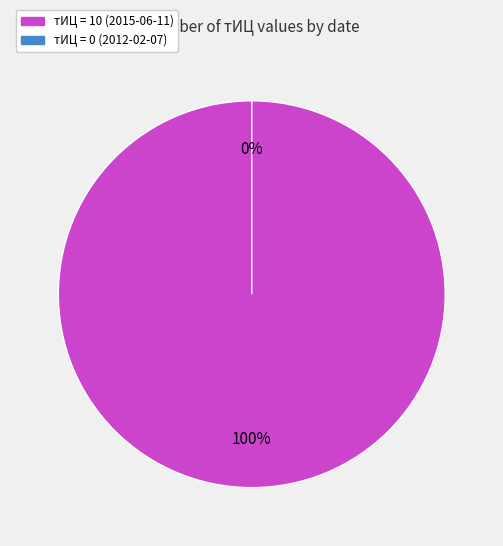

Which slice is the largest?

10